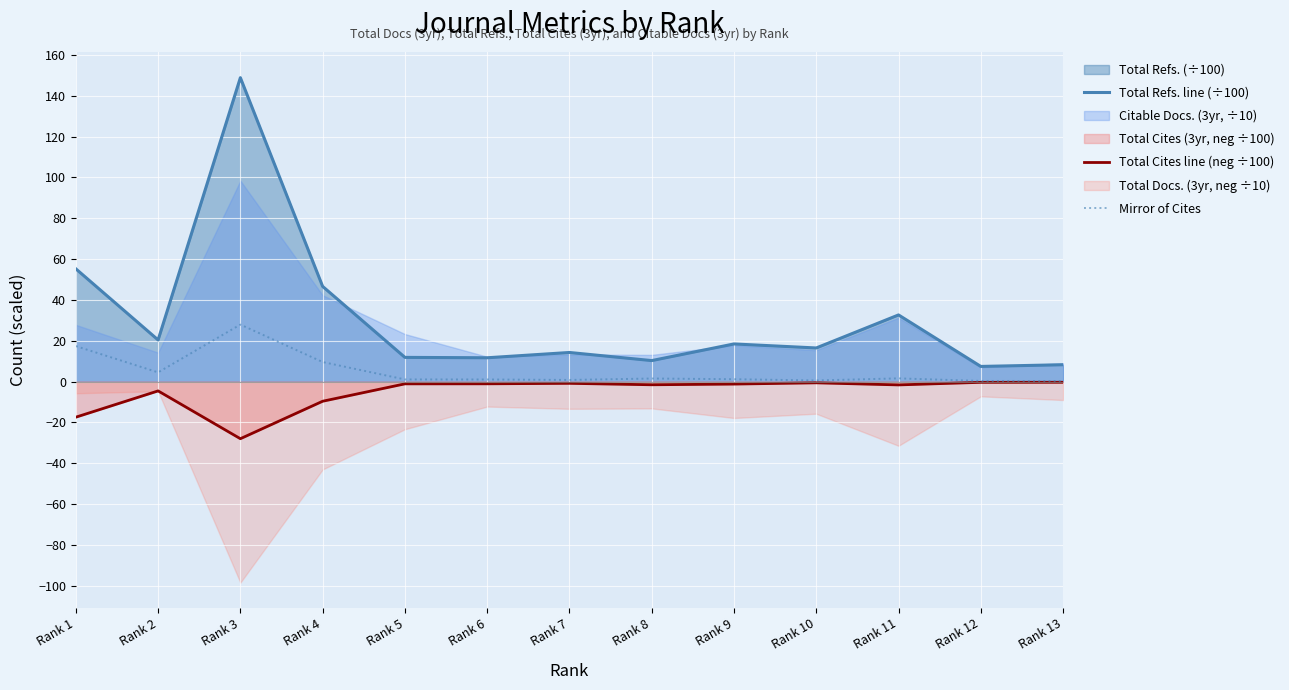

True or false: Total Cites line (neg ÷100) and Total Refs. line (÷100) cross at least once.

False